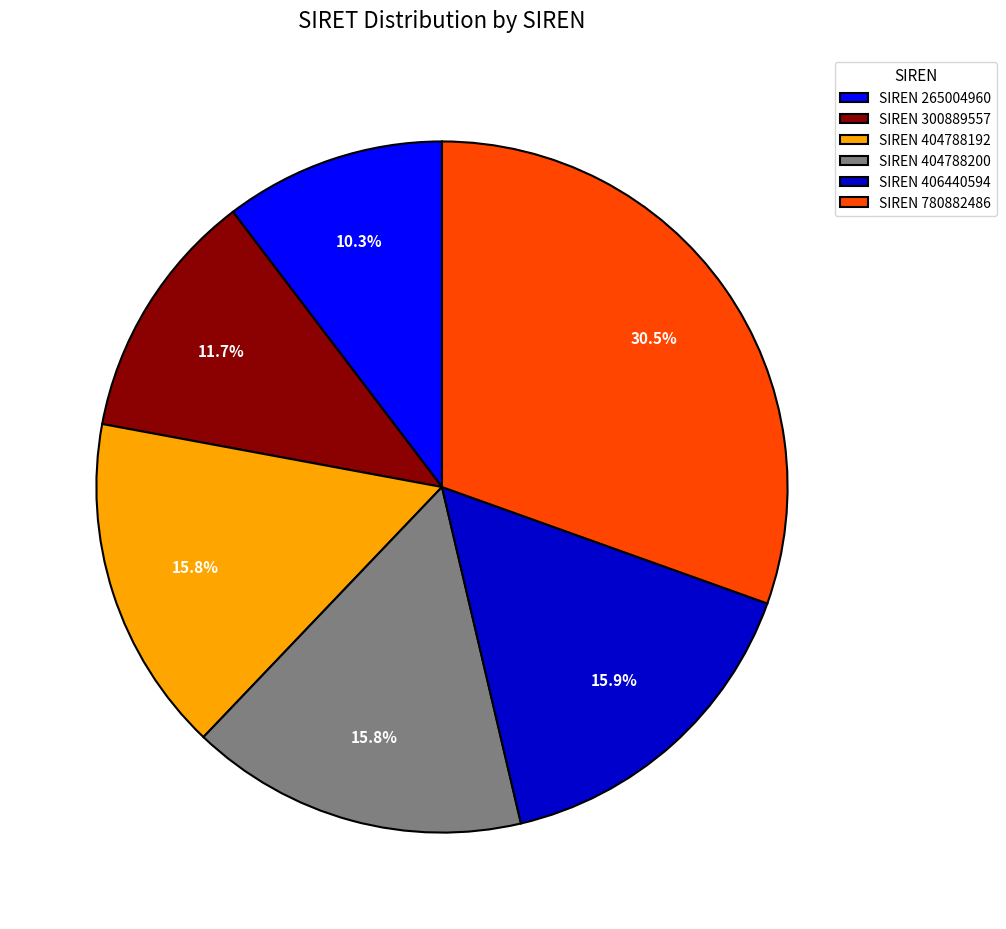

Which has a higher value, SIREN 404788192 or SIREN 265004960?

SIREN 404788192